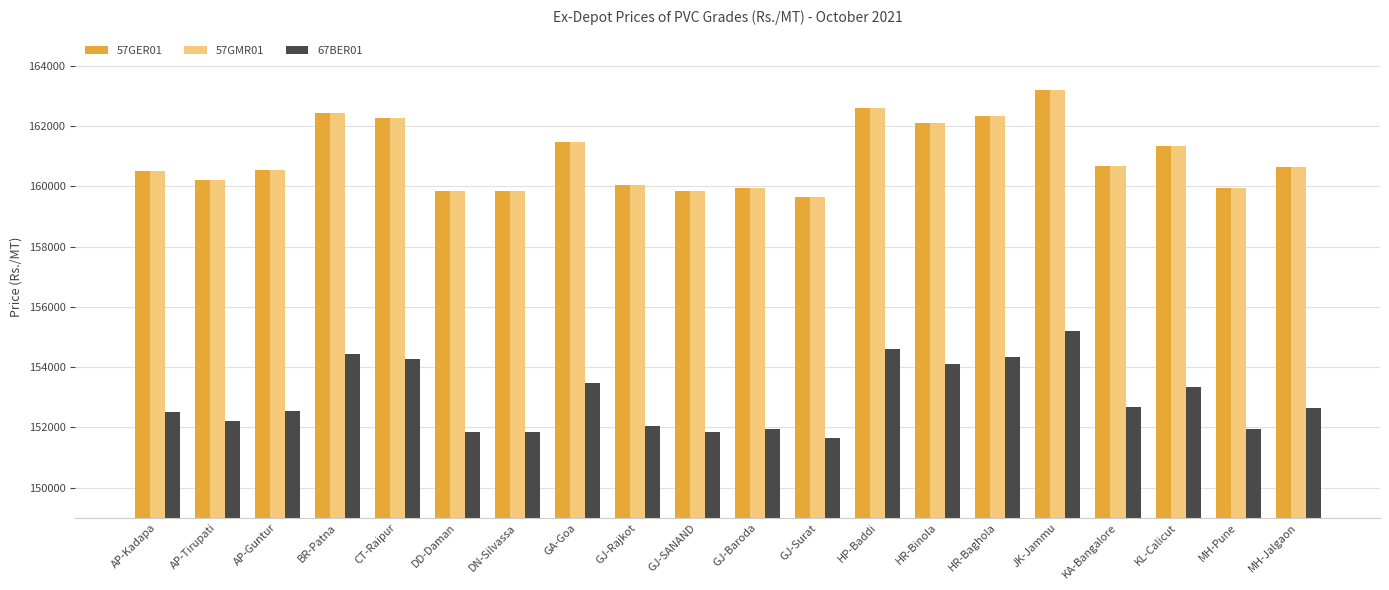

At which category is the sum across all series the highest?

JK-Jammu